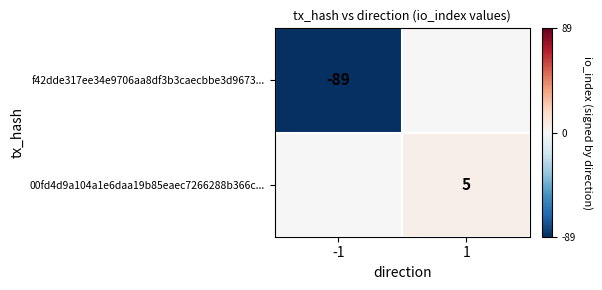

True or false: 00fd4d9a104a1e6daa19b85eaec7266288b366c... has a value of 5 at 1.

True